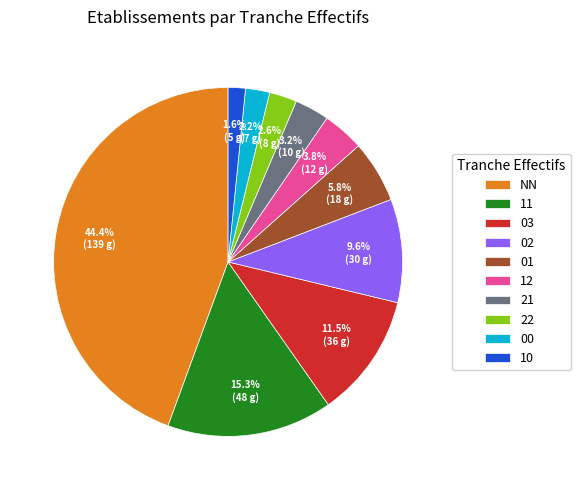

What percentage is the 02 slice, to the nearest percent?

10%